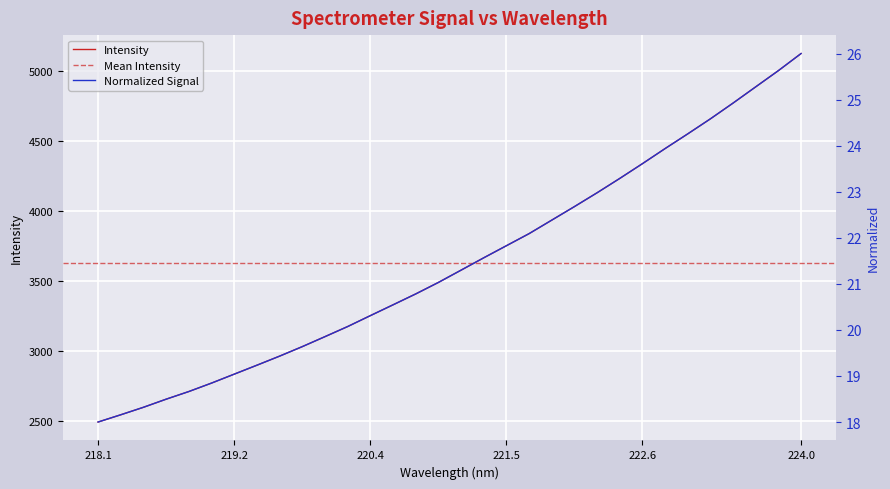

What is the change in value from 218.2508 to 221.1174?

+1033.6